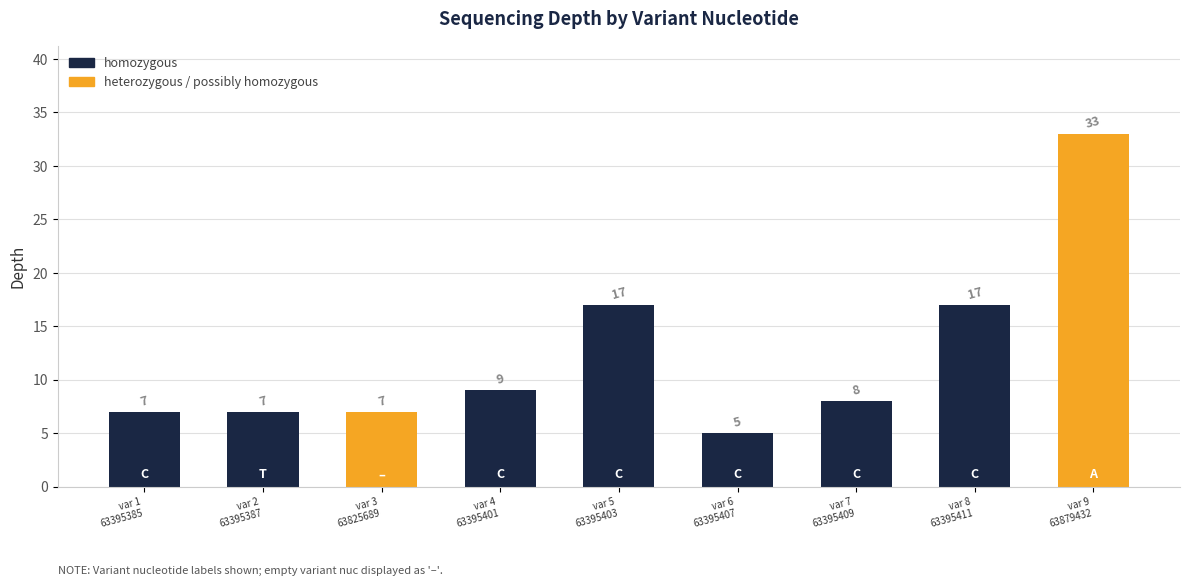

Rank the categories by value from lowest to highest.

C, C, T, , C, C, C, C, A